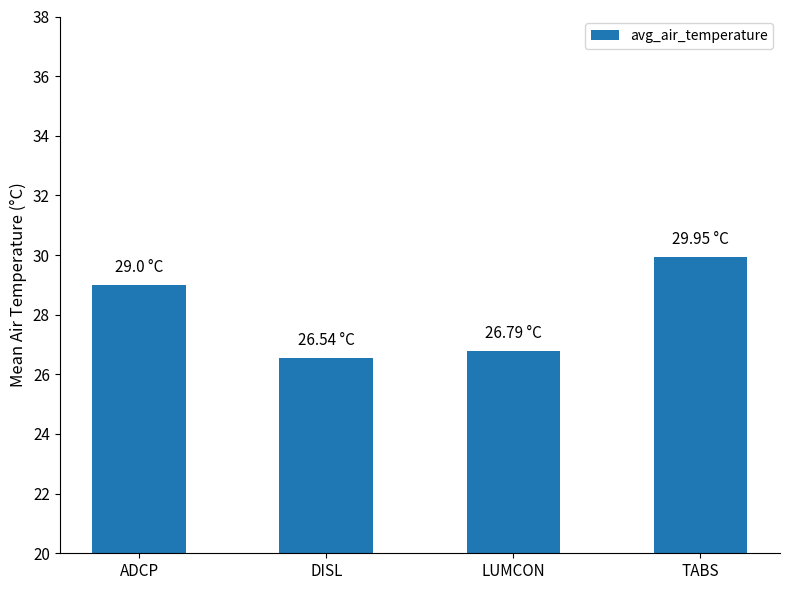

True or false: the data shows 26.8 at LUMCON.

True